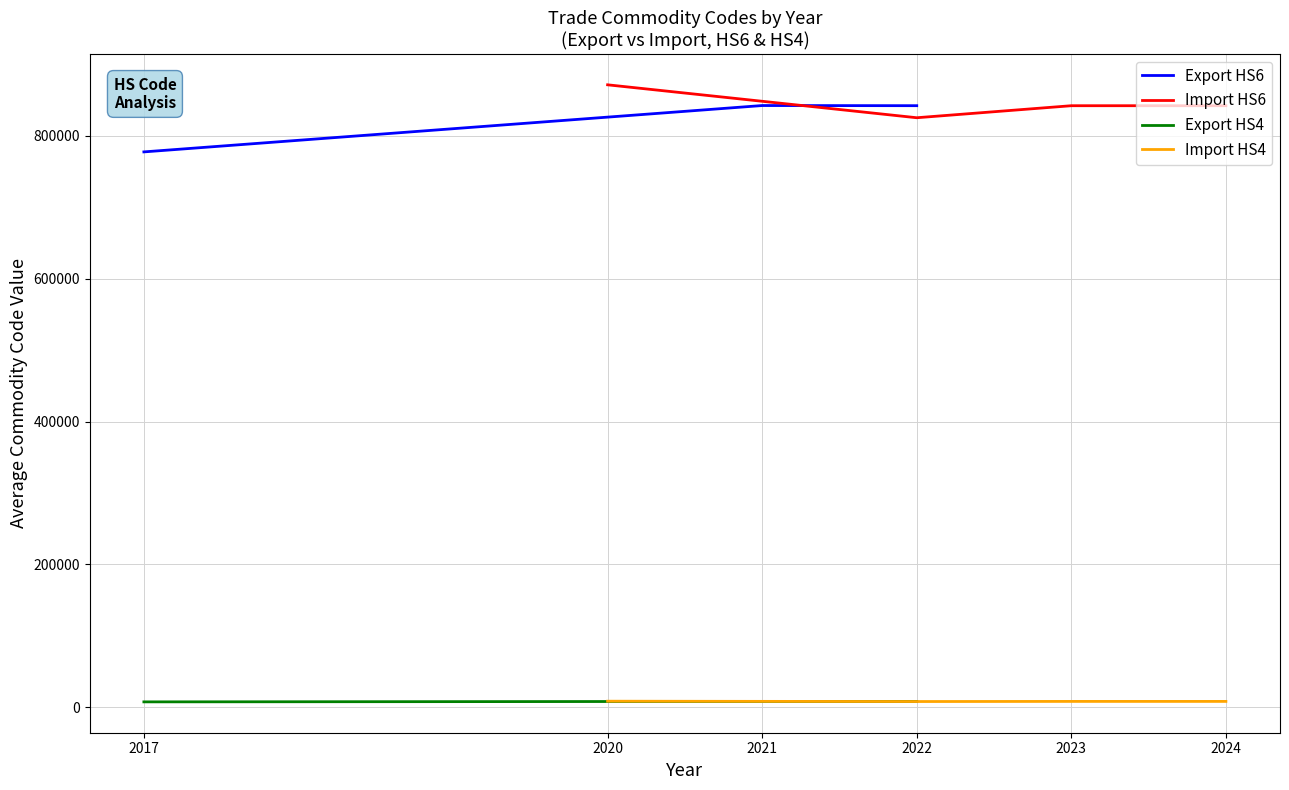

Between 2022 and 2022, which is larger?

2022